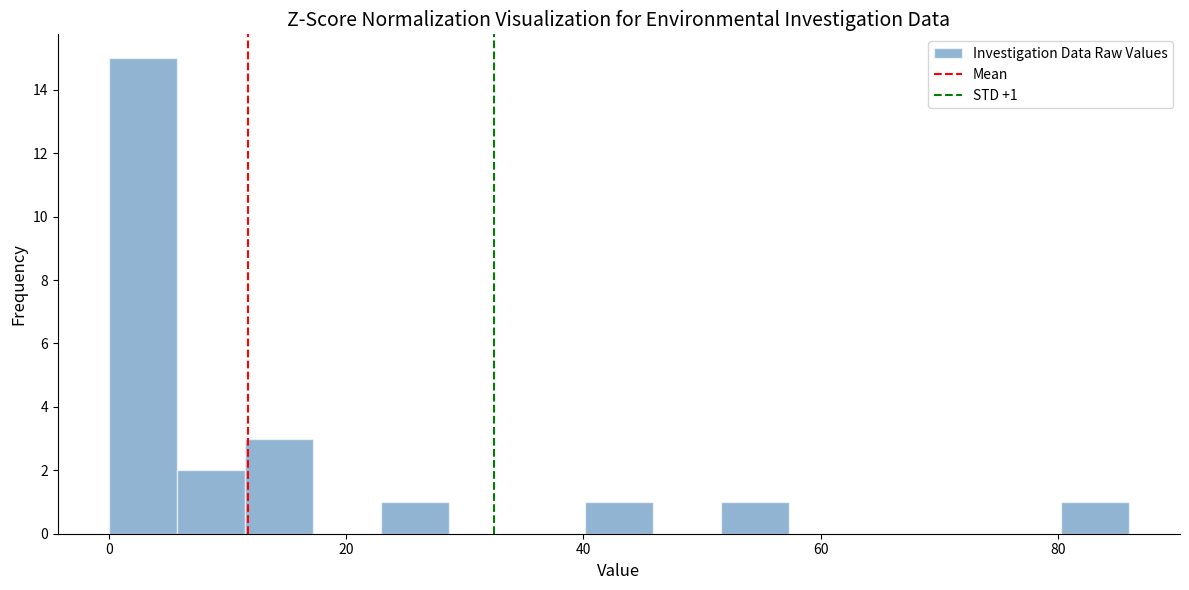

Read against the x-axis, roughly where is the centre of the tallest bar?

2